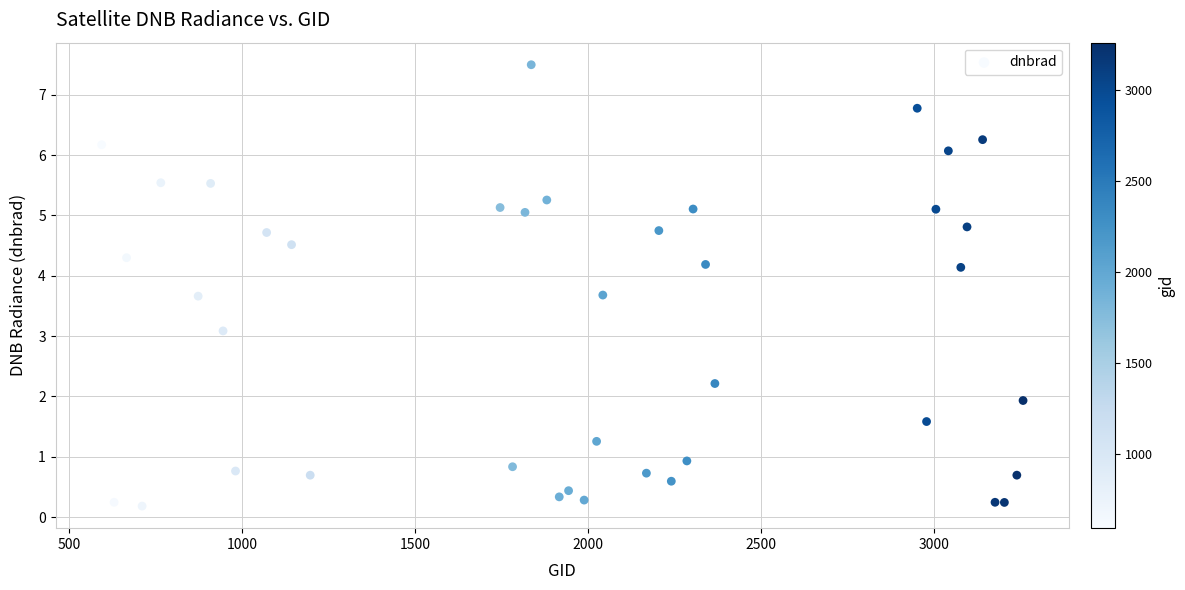

What Y value in the scatter plot is closest to 3?

3.1